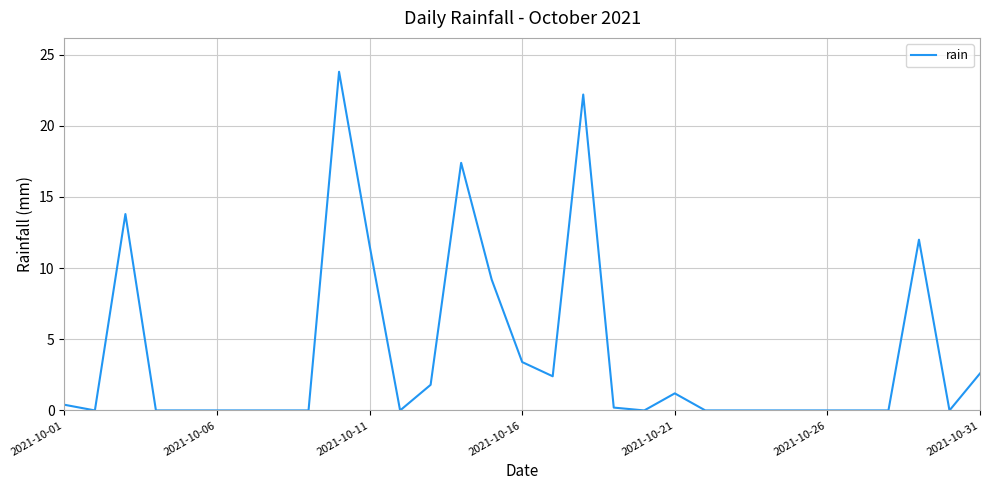

What is the maximum value shown in the chart?

23.8